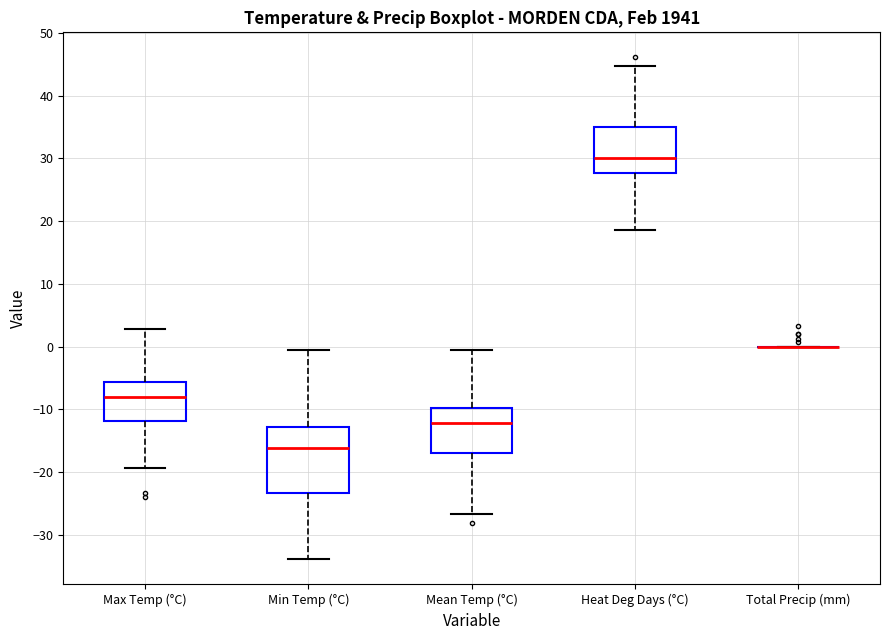

Reading left to right, read every box against the y-axis: the position of its median line, the range the box covers, and the ends of its whiskers. The values are not printed on the chart, so give them approximately, as read against the axis.

Max Temp (°C): median -8, box -12 to -6, whiskers -19 to 3
Min Temp (°C): median -16, box -23 to -13, whiskers -34 to -1
Mean Temp (°C): median -12, box -17 to -10, whiskers -27 to -1
Heat Deg Days (°C): median 30, box 28 to 35, whiskers 19 to 45
Total Precip (mm): box collapsed to a line at 0, whiskers 0 to 0